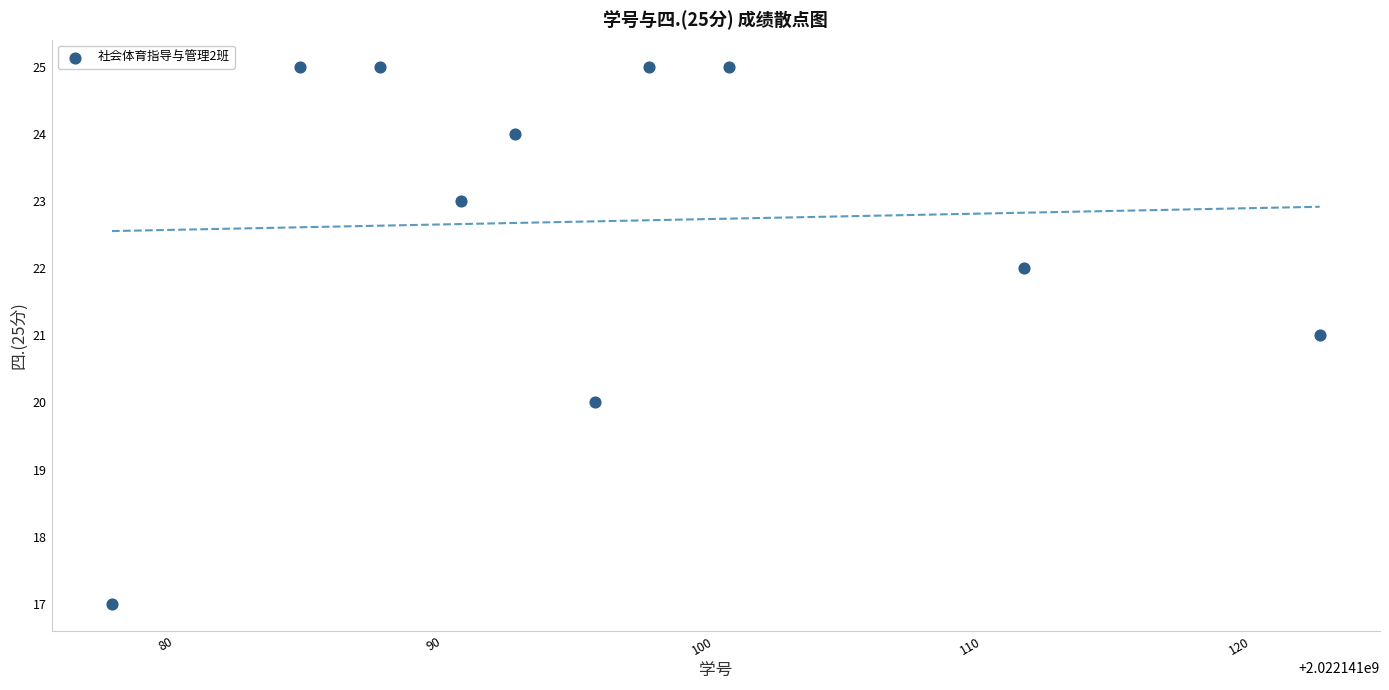

What is the range of X values (max minus min)?

45